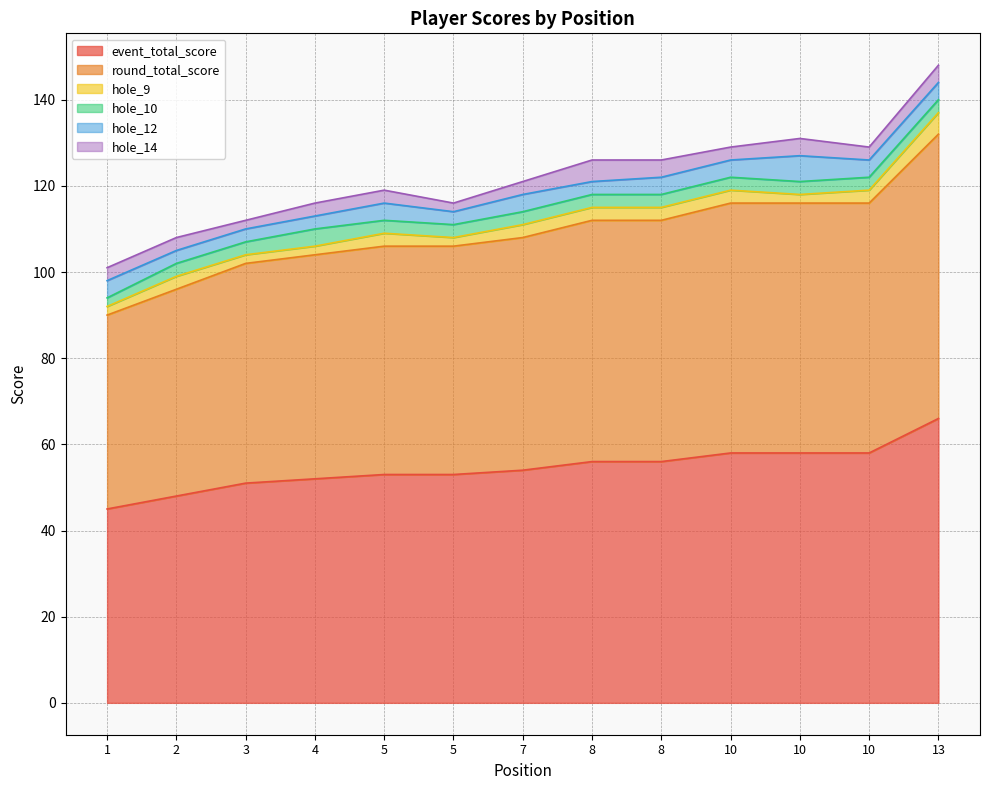

What is the total value across all series at 10?

129